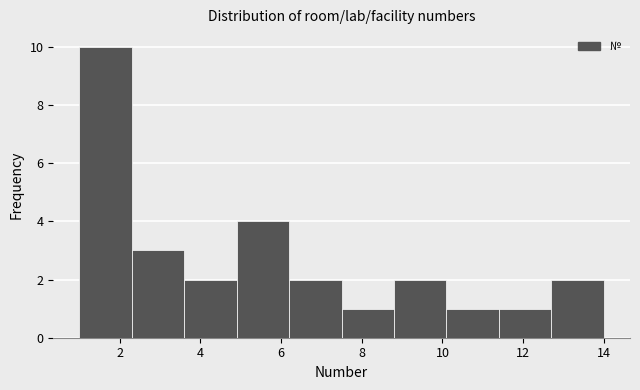

Over which range of the x-axis is the bar tallest?

1.0 to 2.3